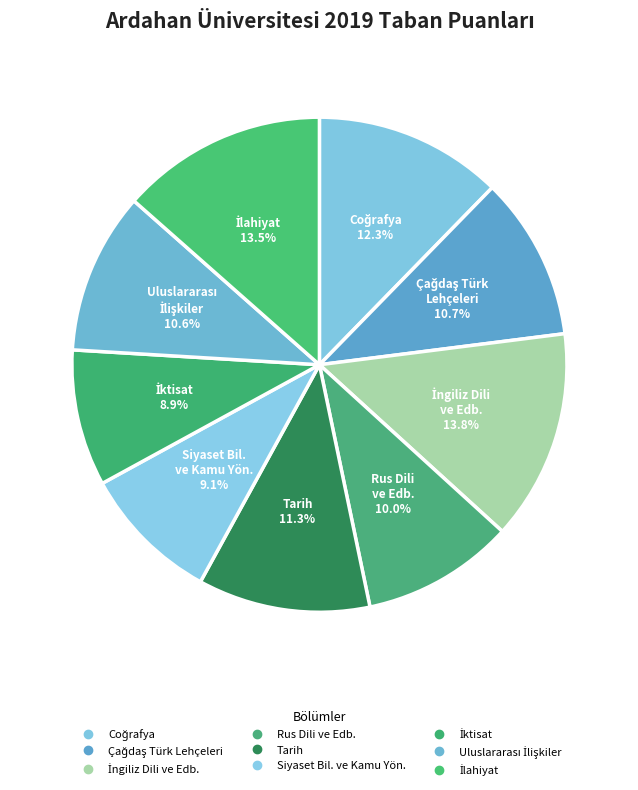

Which slice is the smallest?

İktisat